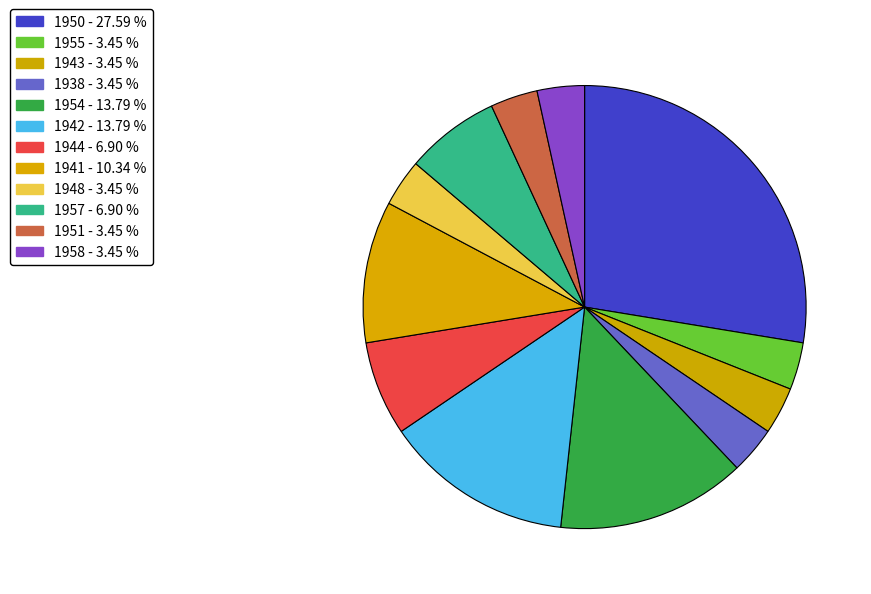

What is the ratio of the value at 1938 to the value at 1948?

1.0